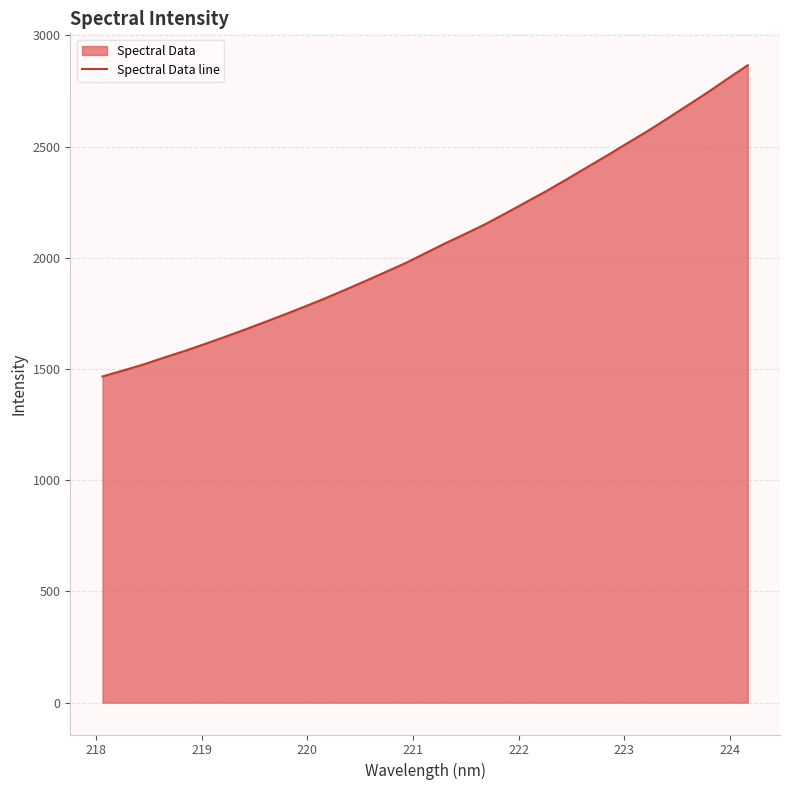

What is the difference between the maximum and minimum values?

1399.3